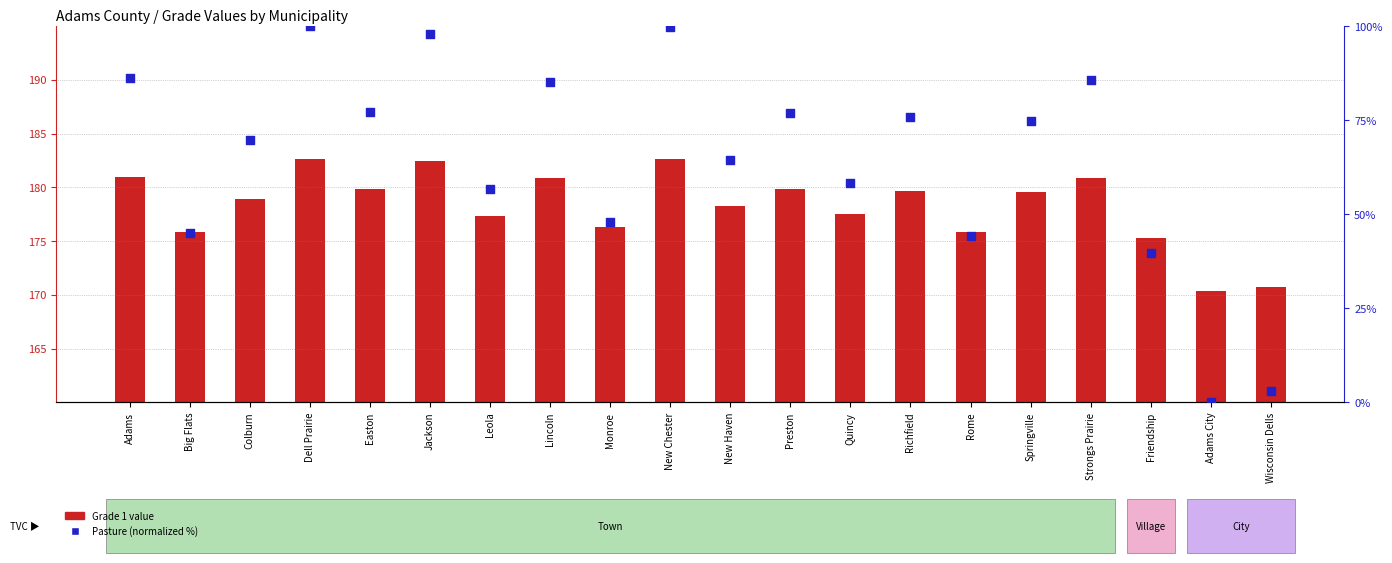

Which series has the largest total across all categories?

Grade 1 value